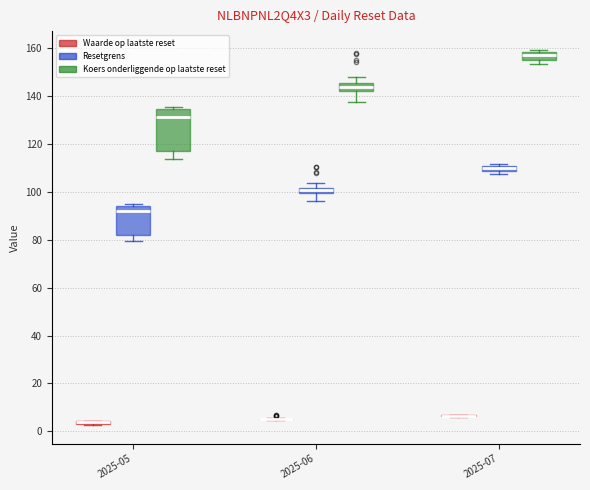

Comparing the boxes themselves (not the whiskers), which one is the tallest?

2025-05 (Koers onderliggende op laatste reset)